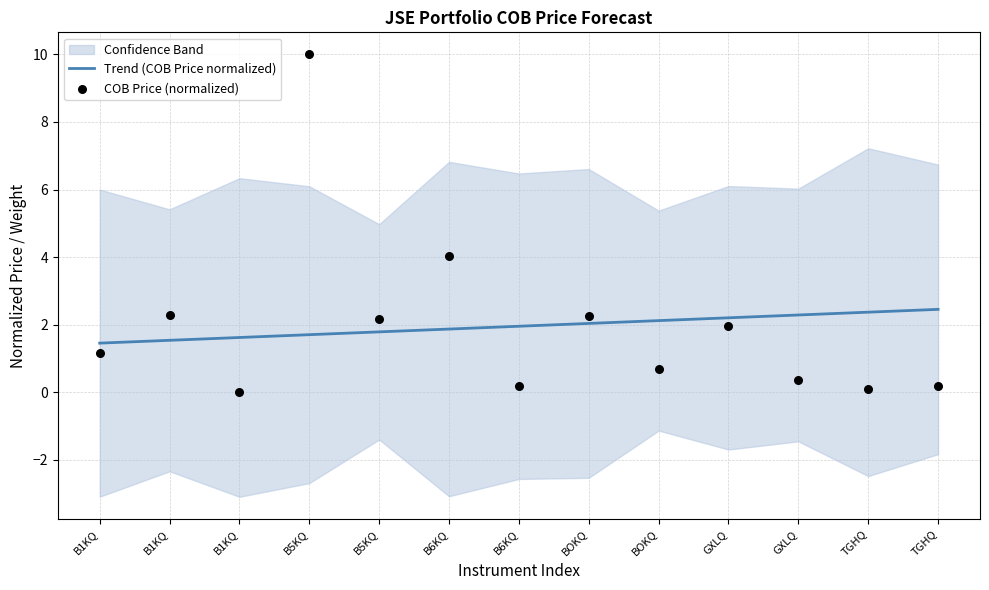

Which series has the largest total across all categories?

Trend (COB Price normalized)